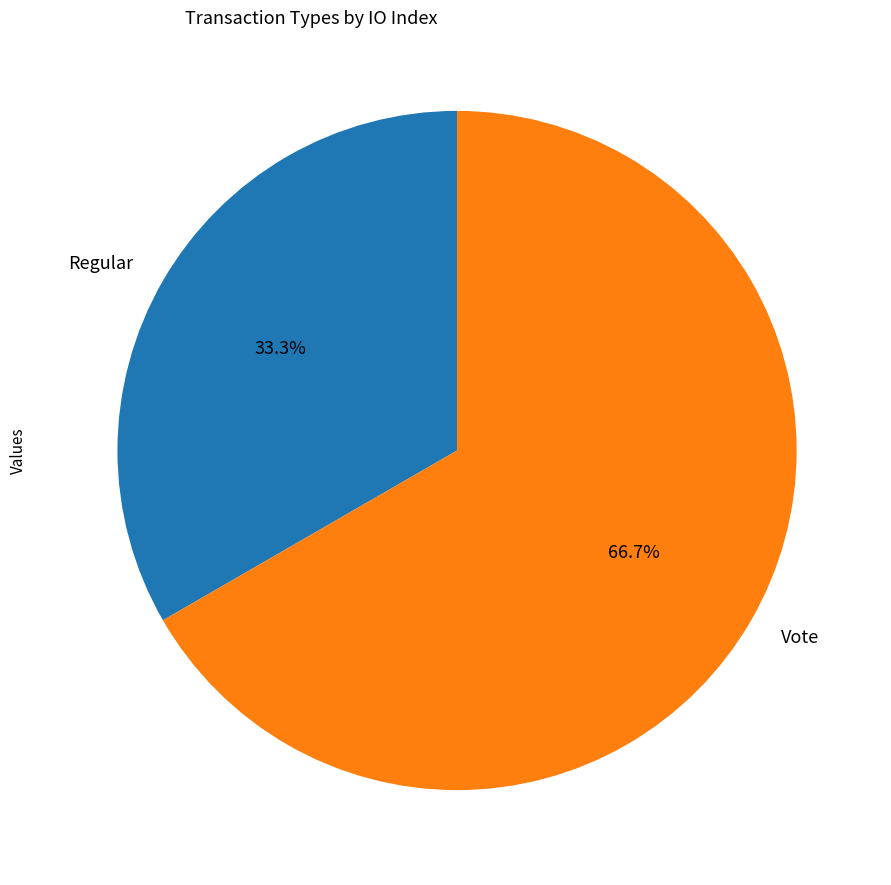

Between Regular and Vote, which is larger?

Vote